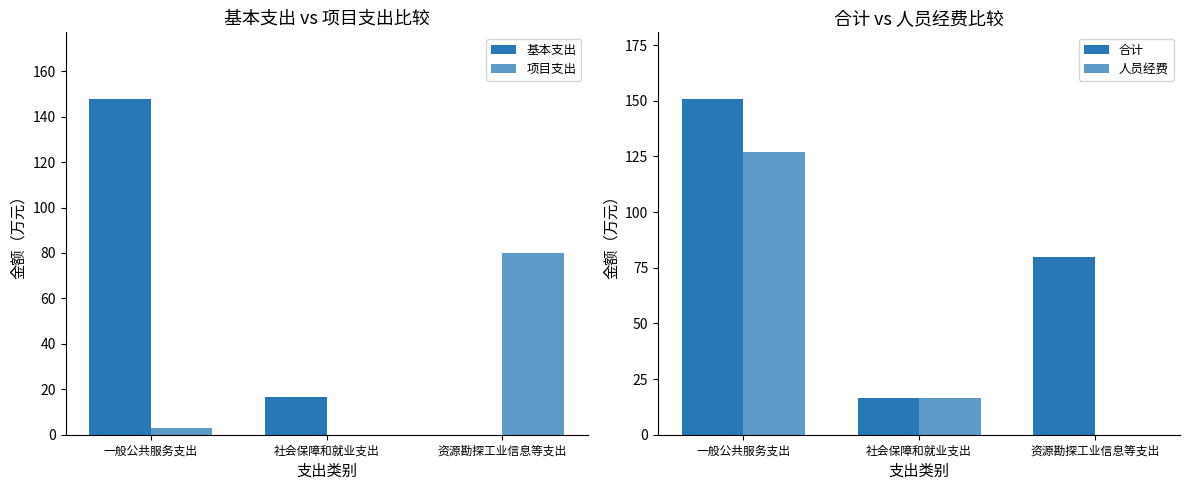

What is the sum of the 项目支出 values at 社会保障和就业支出 and 资源勘探工业信息等支出?

80.0